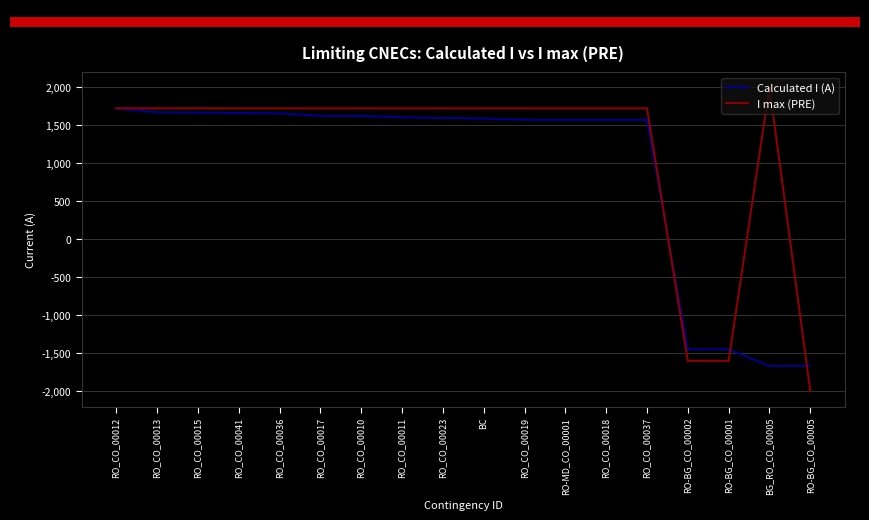

What is the total value across all series at BG_RO_CO_00005?

333